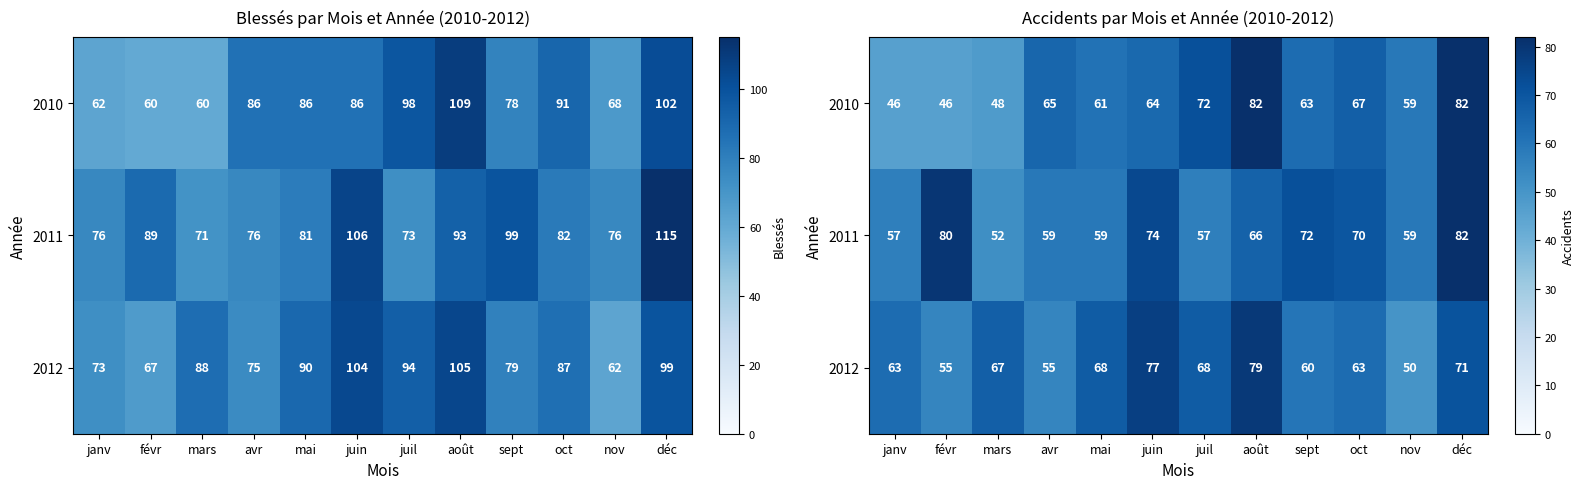

What is the spread (max minus min) of values at sept?

12